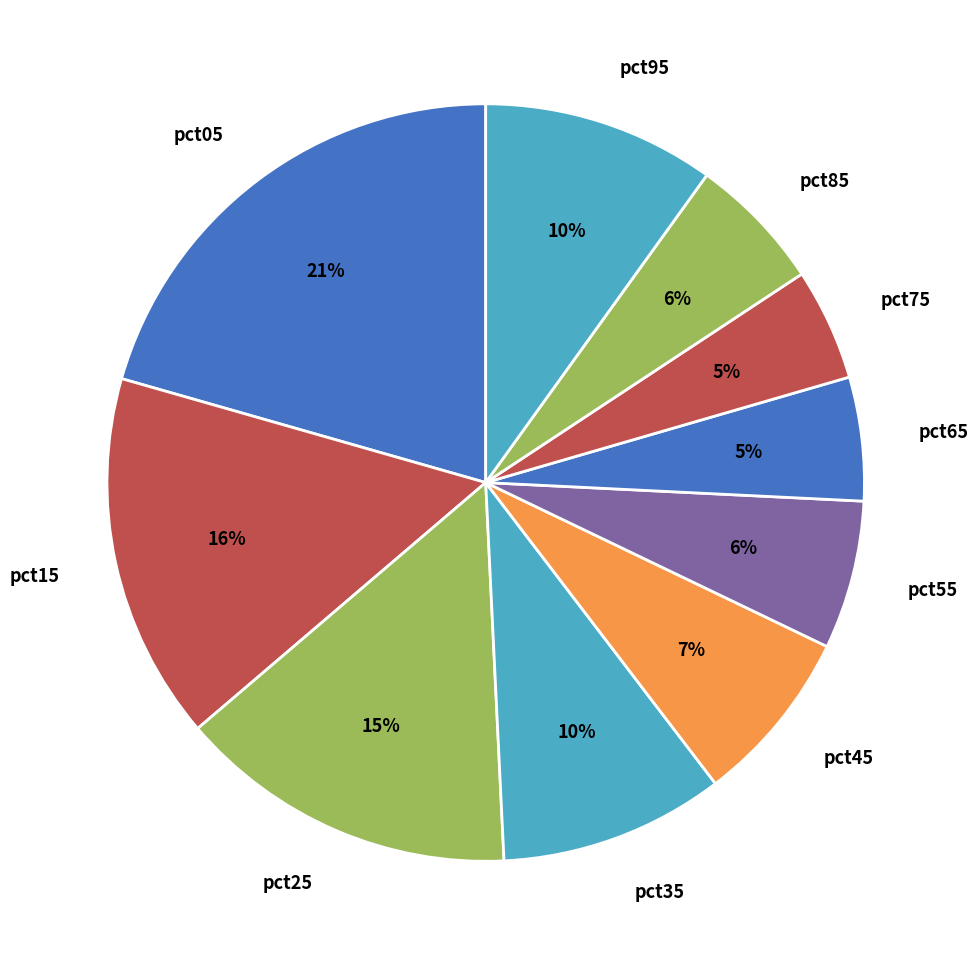

To the nearest percent, what portion does pct55 represent?

6%